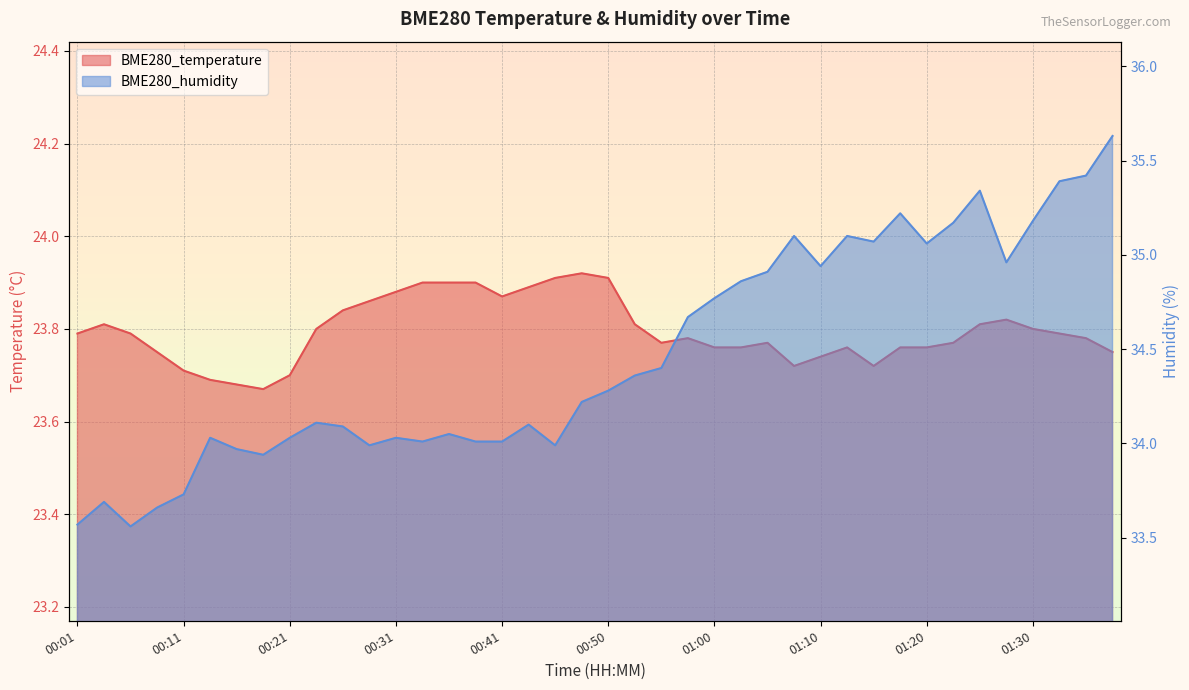

List the labels in order of BME280_humidity value, largest first.

01:38, 01:35, 01:33, 01:25, 01:18, 01:30, 01:23, 01:08, 01:13, 01:15, 01:20, 01:28, 01:10, 01:05, 01:03, 01:00, 00:58, 00:55, 00:53, 00:50, 00:48, 00:23, 00:43, 00:26, 00:36, 00:13, 00:21, 00:31, 00:33, 00:38, 00:41, 00:28, 00:45, 00:16, 00:18, 00:11, 00:04, 00:09, 00:01, 00:06